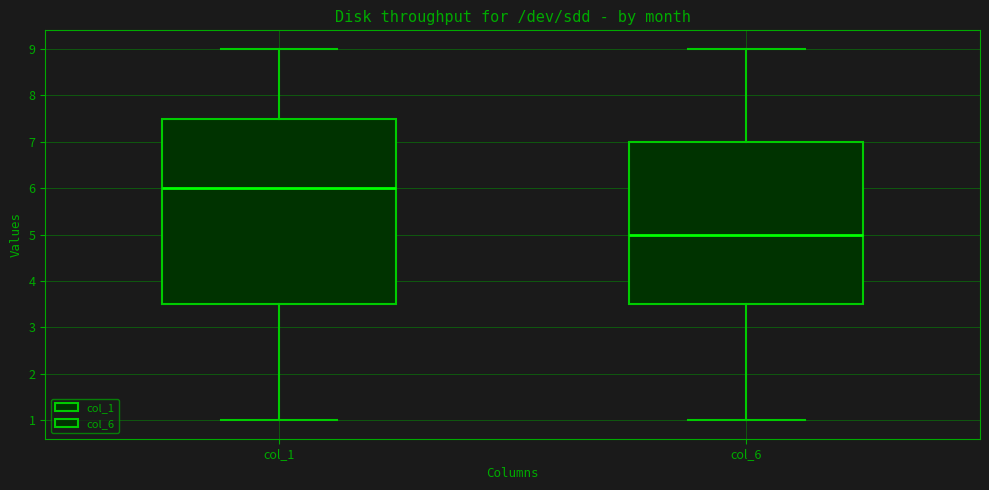

Which box is the tallest, from its lower edge to its upper edge?

col_1